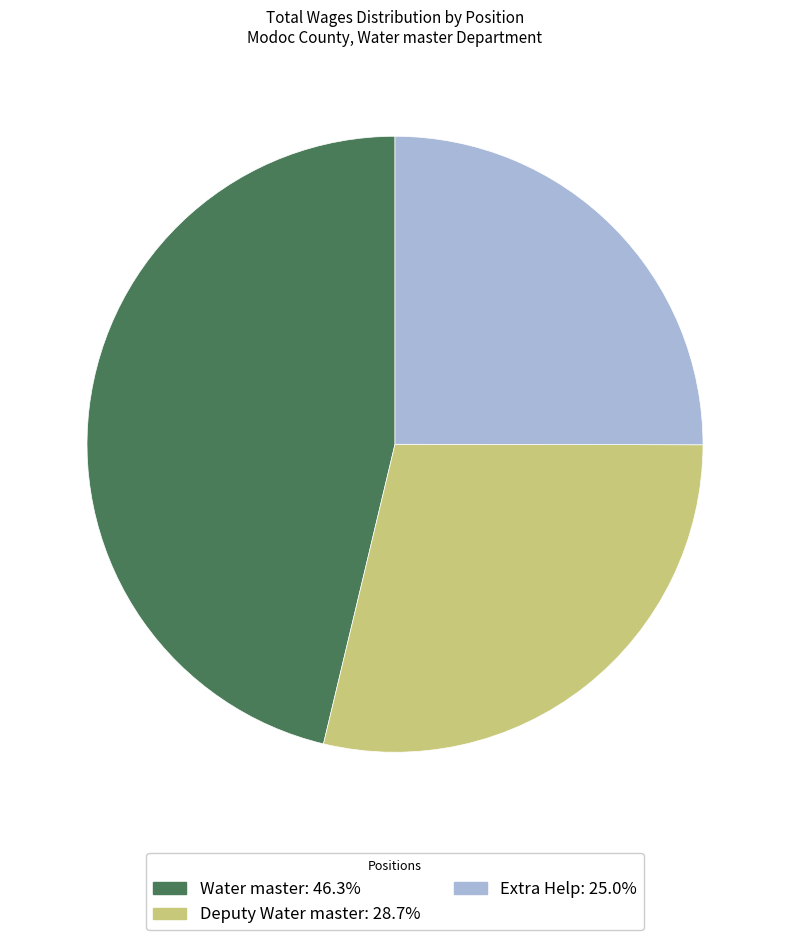

Combined, do Water master and Extra Help account for over 50%?

Yes